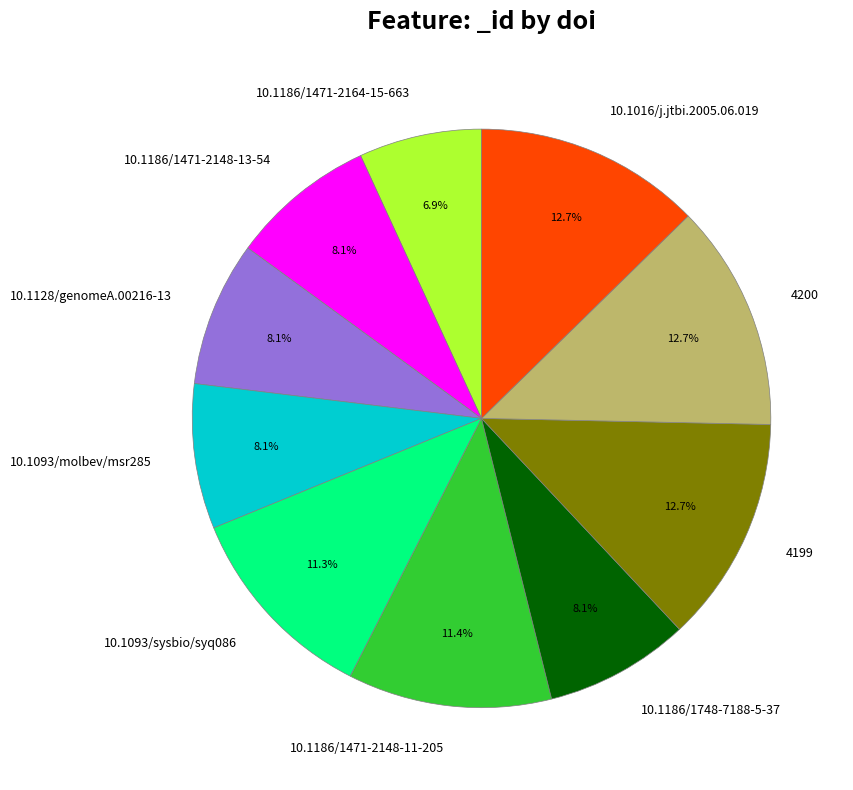

To the nearest percent, what is the average slice percentage?

10%